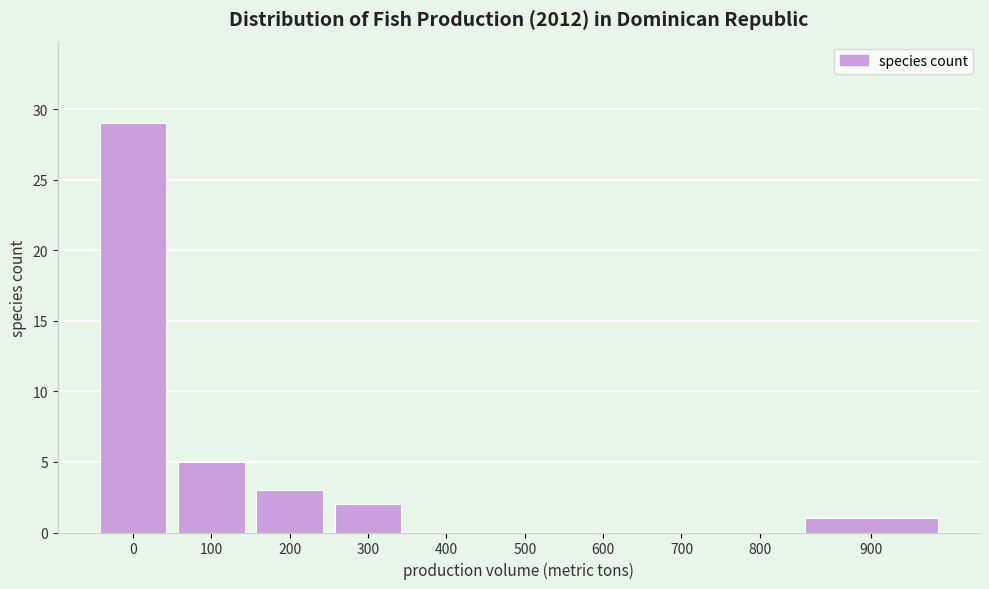

Reading right to left, list all the values displayed in this chart.

900=1	800=0	700=0	600=0	500=0	400=0	300=2	200=3	100=5	0=29